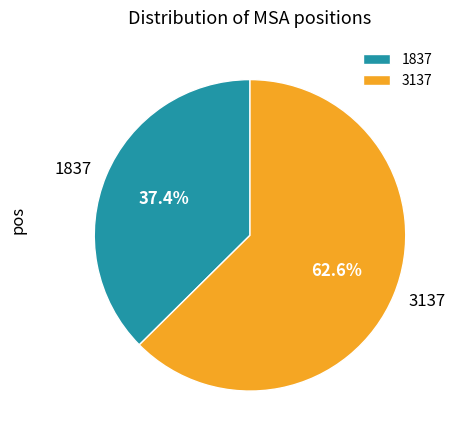

To the nearest percent, what is the average slice percentage?

50%